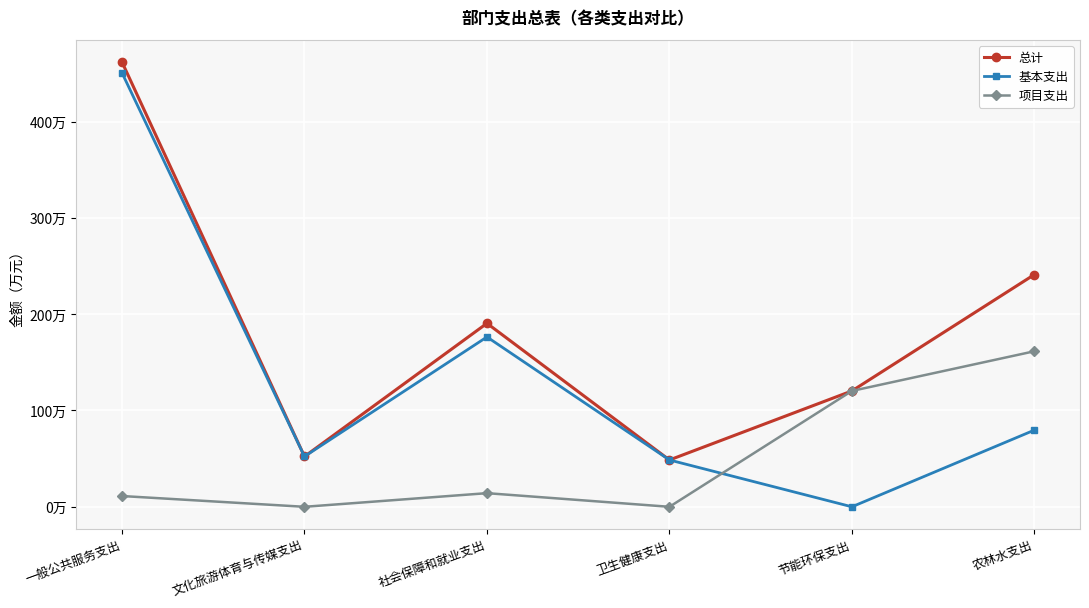

What is the label of the 6th point from the right?

一般公共服务支出